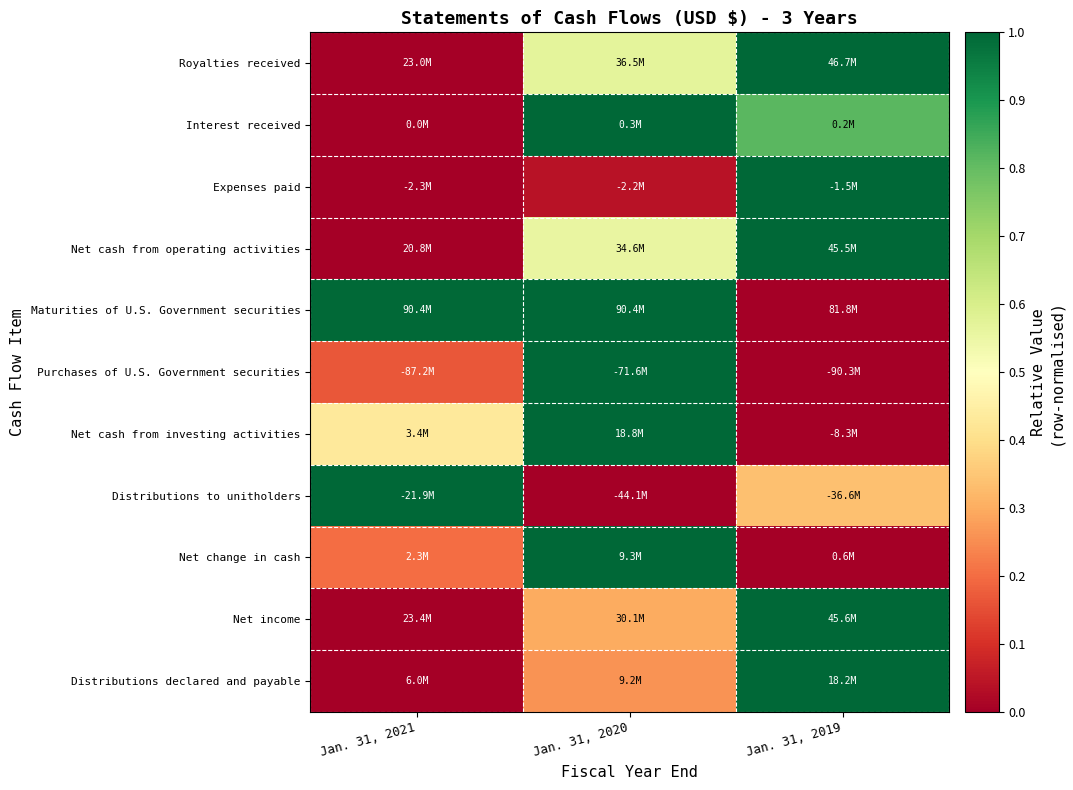

Reading left to right, extract all data points from this chart.

Royalties received: Jan. 31, 2021=0.0	Jan. 31, 2020=0.6	Jan. 31, 2019=1.0
Interest received: Jan. 31, 2021=0.0	Jan. 31, 2020=1.0	Jan. 31, 2019=0.8
Expenses paid: Jan. 31, 2021=0.0	Jan. 31, 2020=0.0	Jan. 31, 2019=1.0
Net cash from operating activities: Jan. 31, 2021=0.0	Jan. 31, 2020=0.6	Jan. 31, 2019=1.0
Maturities of U.S. Government securities: Jan. 31, 2021=1.0	Jan. 31, 2020=1.0	Jan. 31, 2019=0.0
Purchases of U.S. Government securities: Jan. 31, 2021=0.2	Jan. 31, 2020=1.0	Jan. 31, 2019=0.0
Net cash from investing activities: Jan. 31, 2021=0.4	Jan. 31, 2020=1.0	Jan. 31, 2019=0.0
Distributions to unitholders: Jan. 31, 2021=1.0	Jan. 31, 2020=0.0	Jan. 31, 2019=0.3
Net change in cash: Jan. 31, 2021=0.2	Jan. 31, 2020=1.0	Jan. 31, 2019=0.0
Net income: Jan. 31, 2021=0.0	Jan. 31, 2020=0.3	Jan. 31, 2019=1.0
Distributions declared and payable: Jan. 31, 2021=0.0	Jan. 31, 2020=0.3	Jan. 31, 2019=1.0